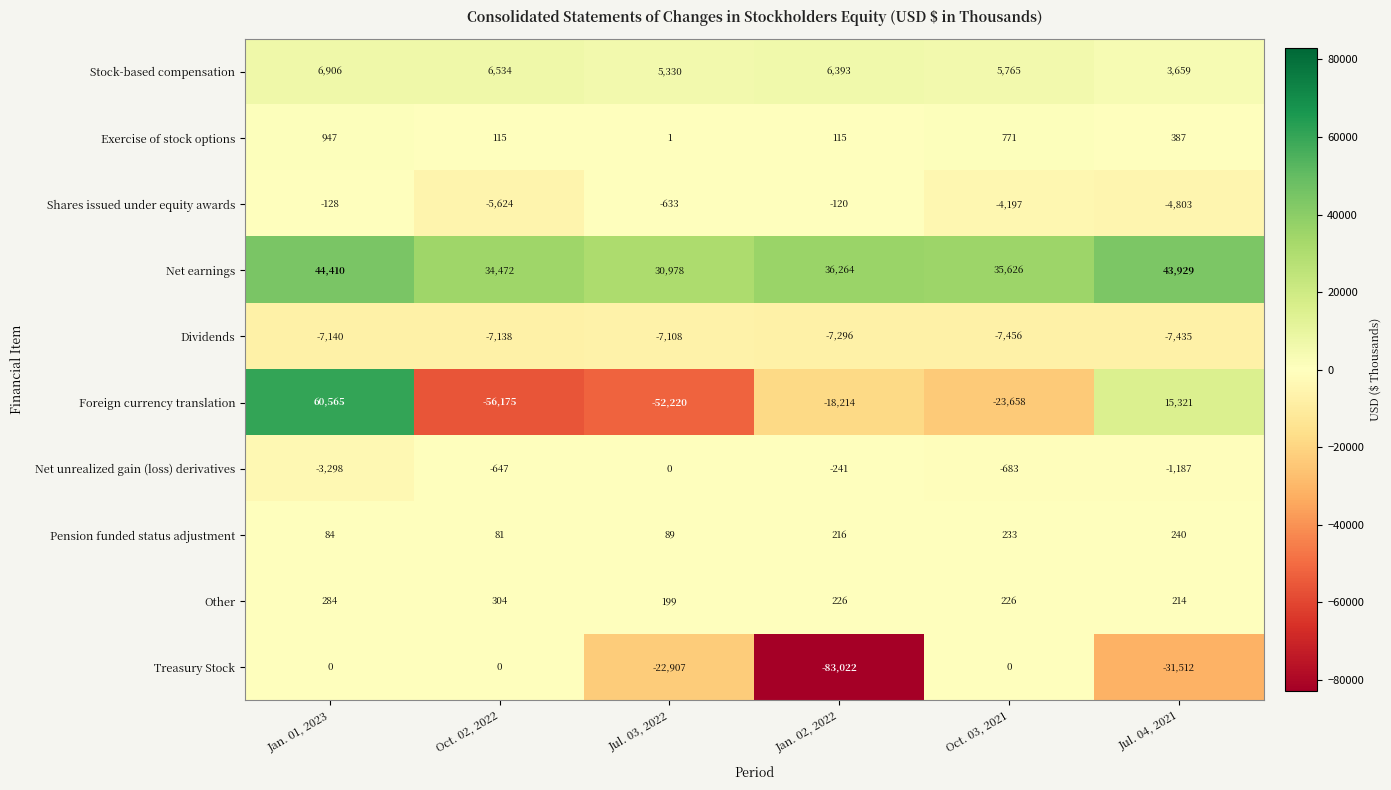

What is the total value across all series at Jul. 04, 2021?

18813